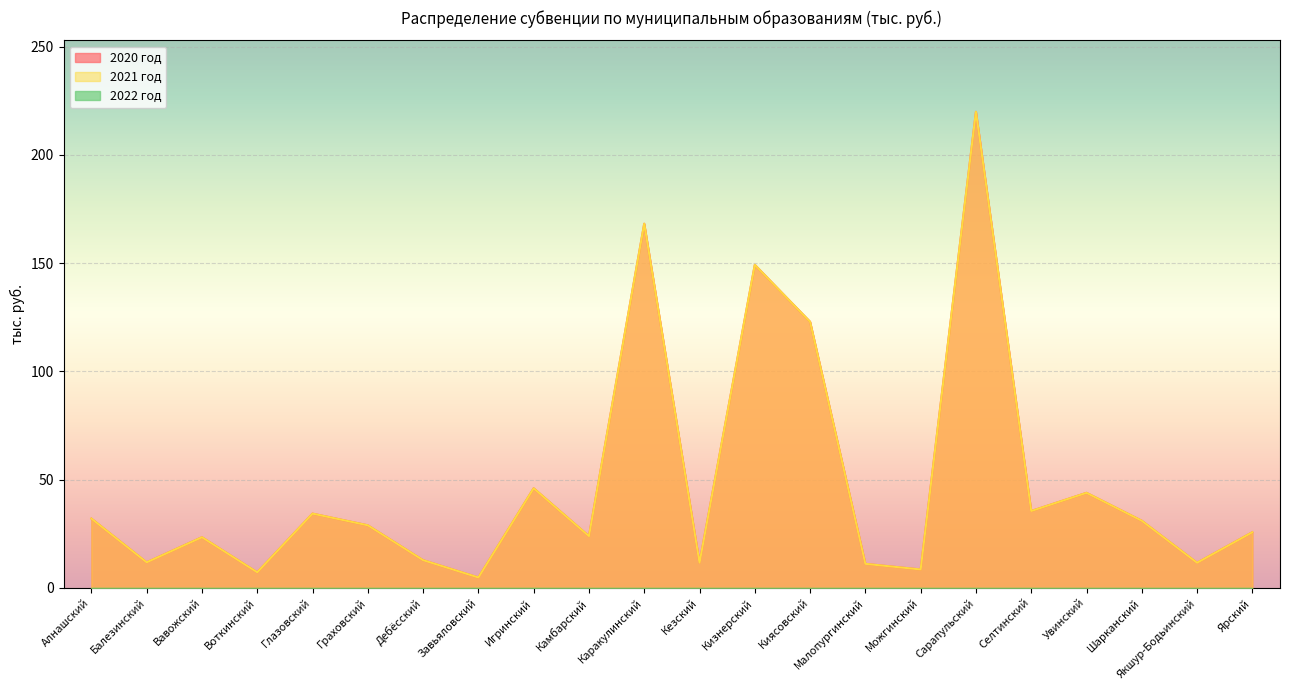

Reading left to right, what are all the values shown in this chart?

2020 год: 32.0	11.8	23.4	7.2	34.3	28.9	12.8	4.8	46.0	23.9	168.2	11.6	149.2	122.9	11.1	8.5	219.9	35.5	43.9	31.0	11.6	25.7
2021 год: 32.0	11.8	23.4	7.2	34.3	28.9	12.8	4.8	46.0	23.9	168.2	11.6	149.2	122.9	11.1	8.5	219.9	35.5	43.9	31.0	11.6	25.7